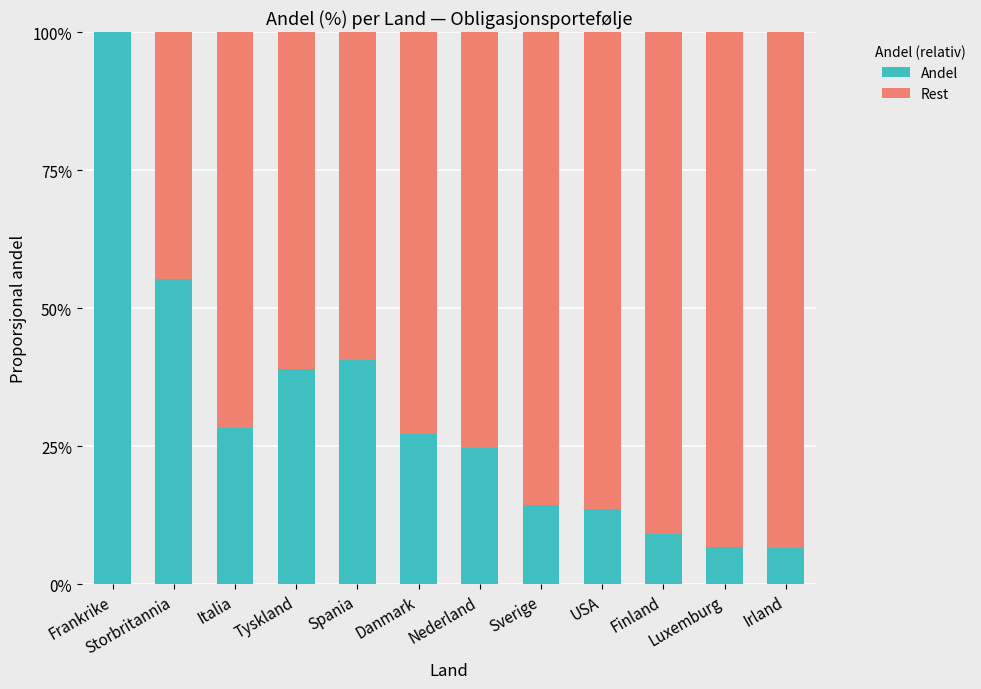

Are the bars horizontal?

No